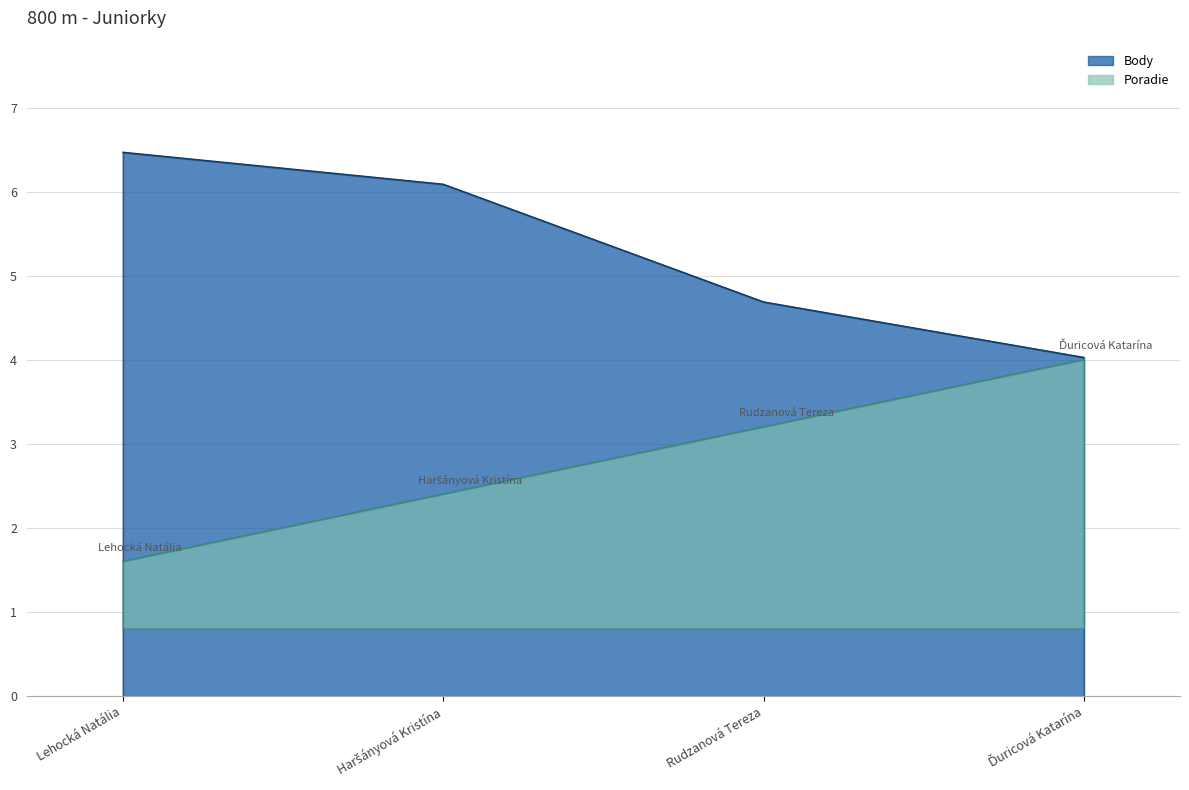

What is the sum of all Body values?

21.3